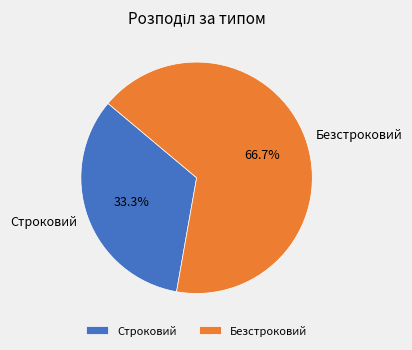

Approximately how many times larger is the value at Строковий compared to Безстроковий?

0.5